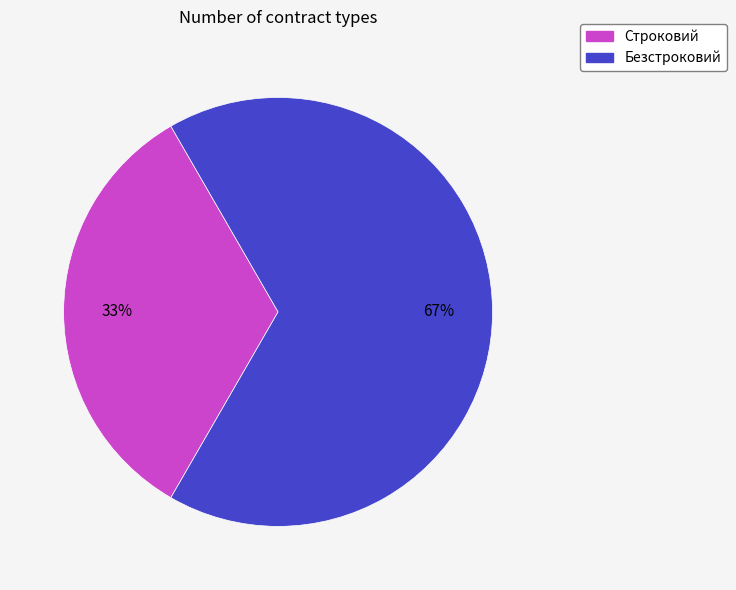

Which has a higher value, Безстроковий or Строковий?

Безстроковий